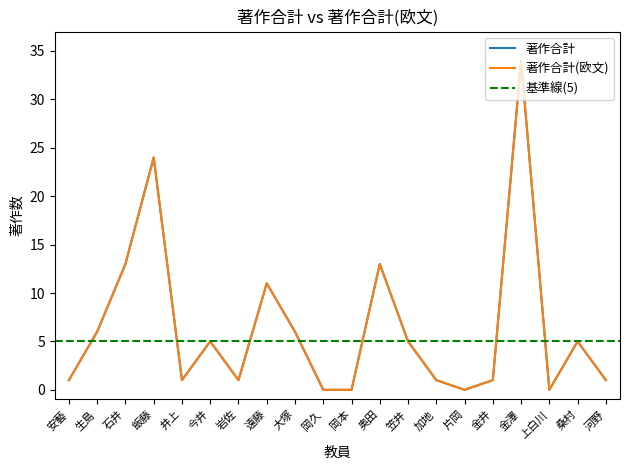

True or false: 著作合計 and 著作合計(欧文) intersect in this chart.

False